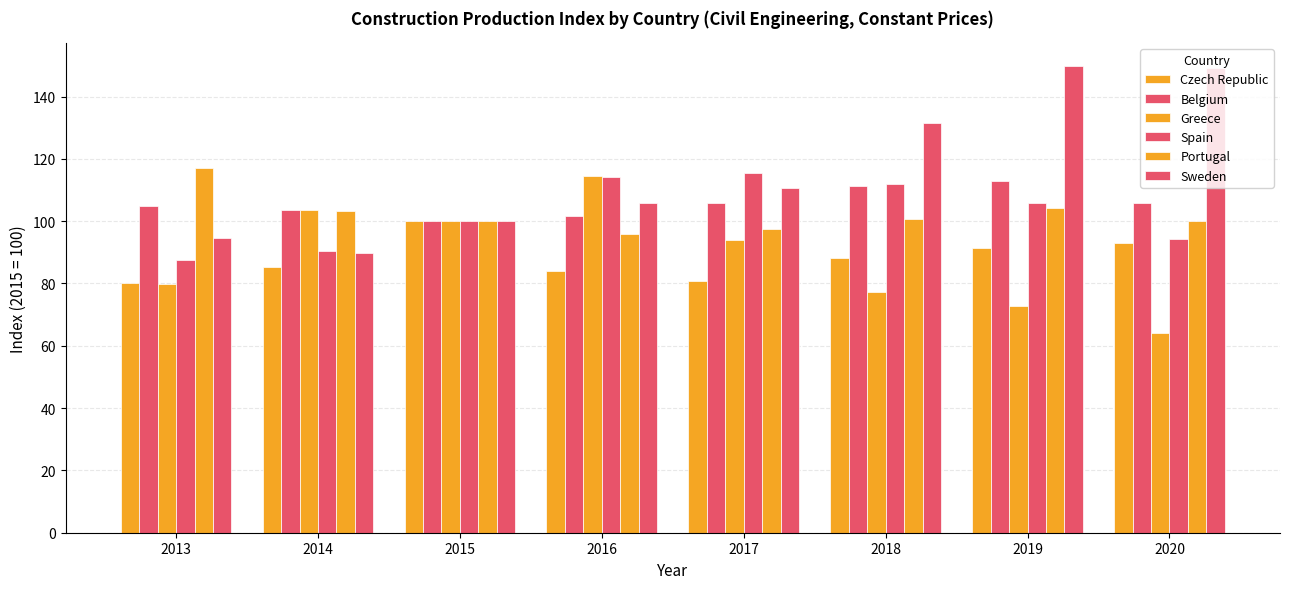

Reading left to right, what are all the values shown in this chart?

Czech Republic: 2013=80.2	2014=85.3	2015=100.0	2016=83.9	2017=80.6	2018=88.1	2019=91.5	2020=92.9
Belgium: 2013=104.9	2014=103.5	2015=100.0	2016=101.6	2017=105.7	2018=111.4	2019=112.9	2020=105.9
Greece: 2013=79.9	2014=103.6	2015=100.0	2016=114.6	2017=93.8	2018=77.3	2019=72.7	2020=64.1
Spain: 2013=87.6	2014=90.3	2015=100.0	2016=114.1	2017=115.3	2018=111.9	2019=105.8	2020=94.2
Portugal: 2013=117.0	2014=103.4	2015=100.0	2016=95.9	2017=97.6	2018=100.7	2019=104.1	2020=100.1
Sweden: 2013=94.5	2014=89.9	2015=100.0	2016=105.9	2017=110.6	2018=131.6	2019=149.7	2020=149.2